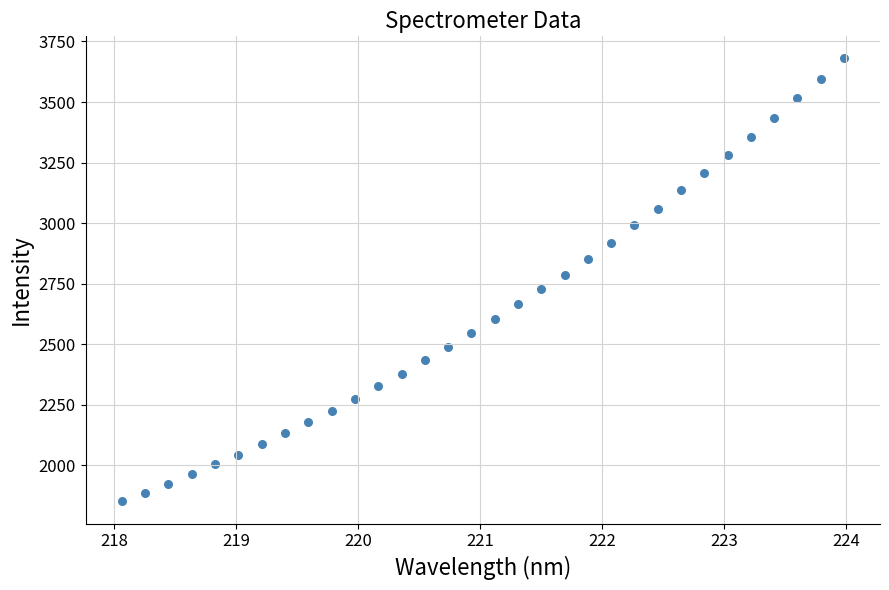

What is the range of Y values (max minus min)?

1828.9